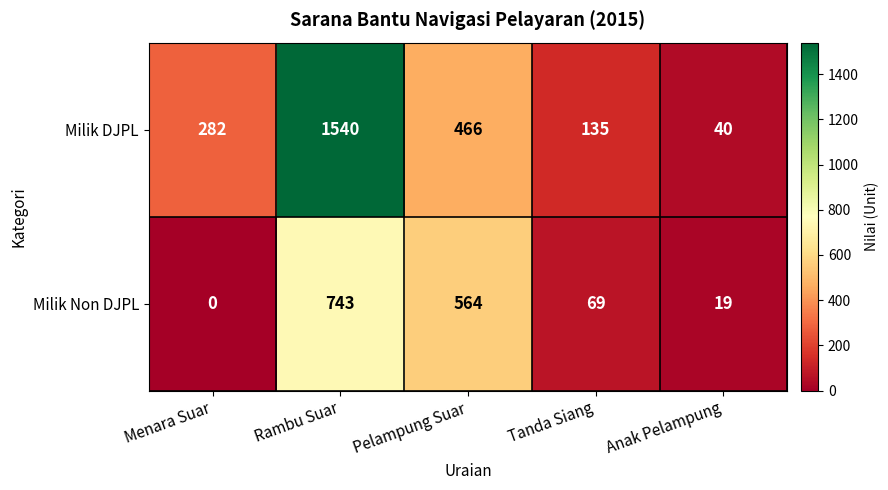

Count the number of categories in the chart.

5